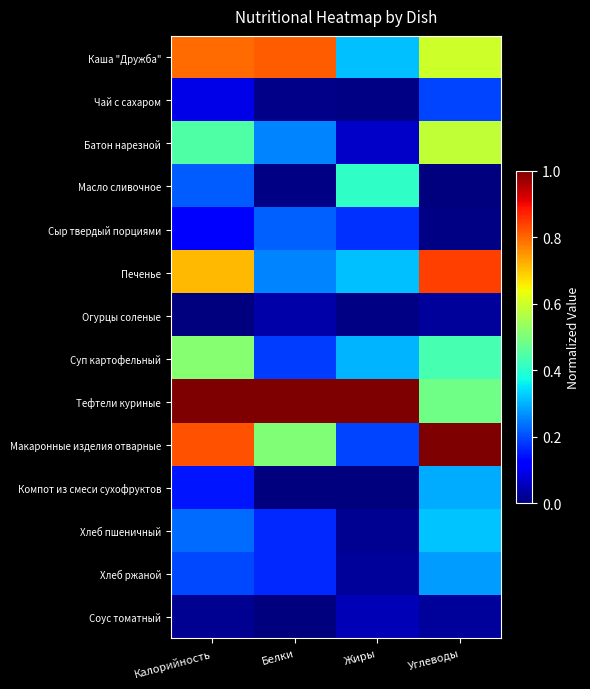

Which series changed the most between Калорийность and Жиры?

Макаронные изделия отварные